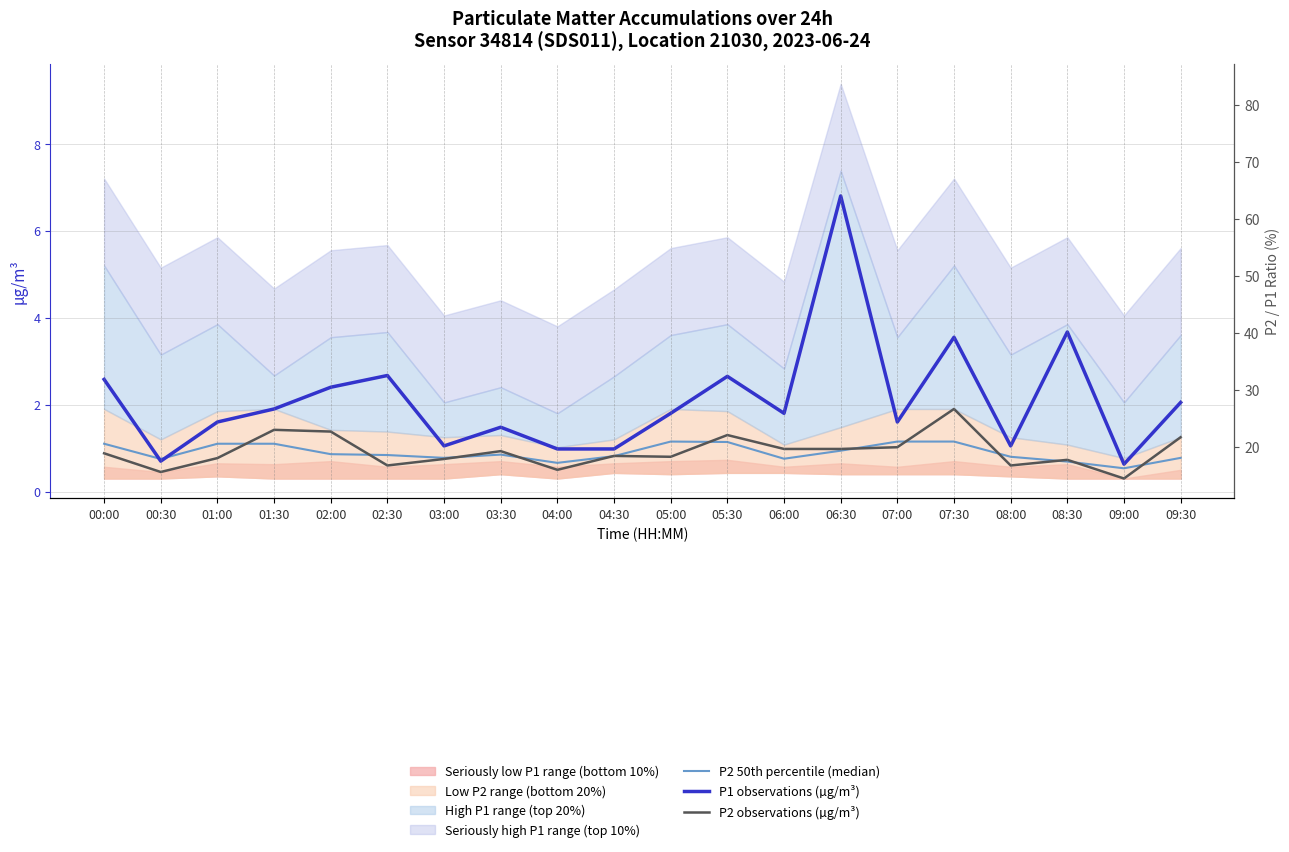

Which series changed the most between 04:00 and 06:00?

P1 observations (µg/m³)